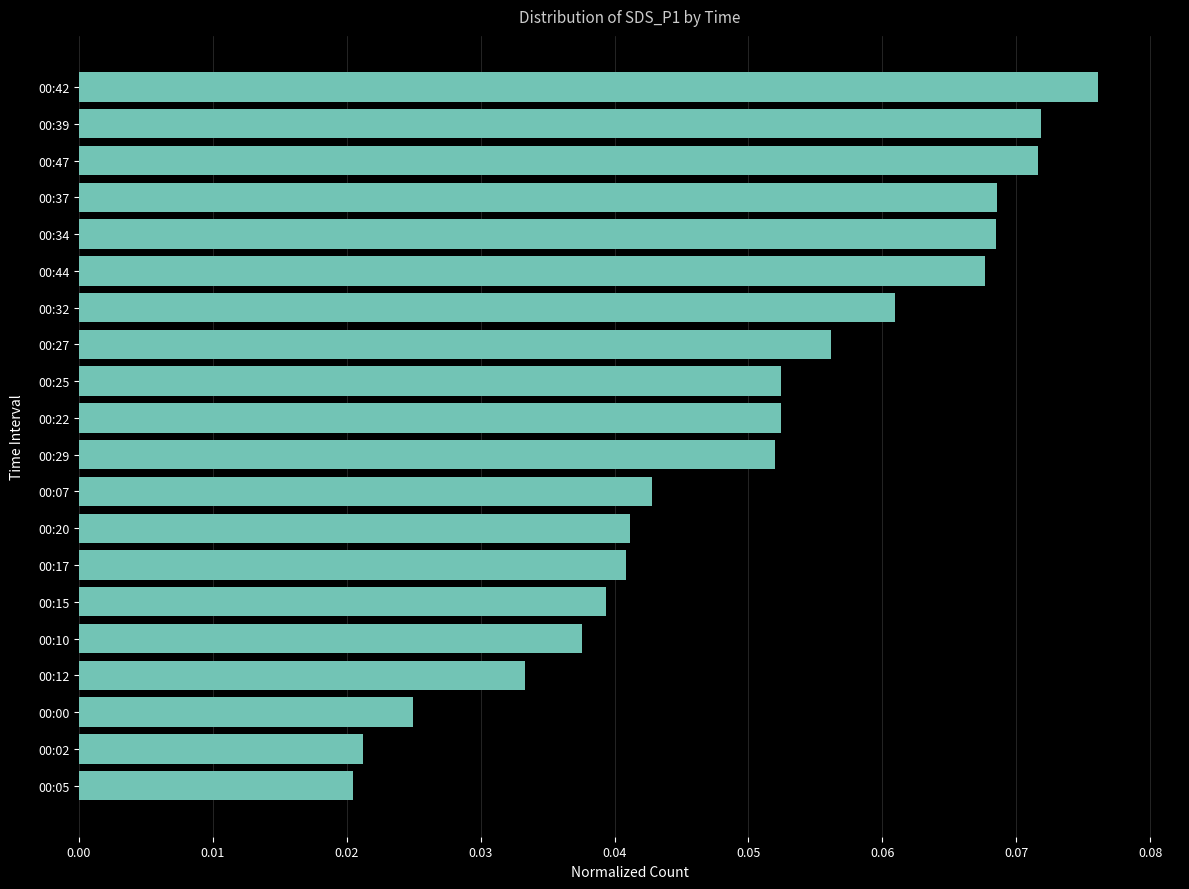

How many bars are there in total?

20